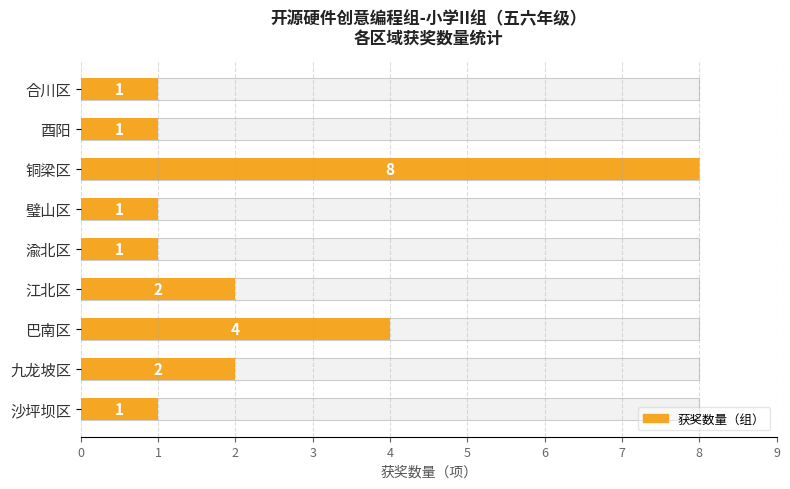

Reading left to right, extract all data points from this chart.

1	2	4	2	1	1	8	1	1